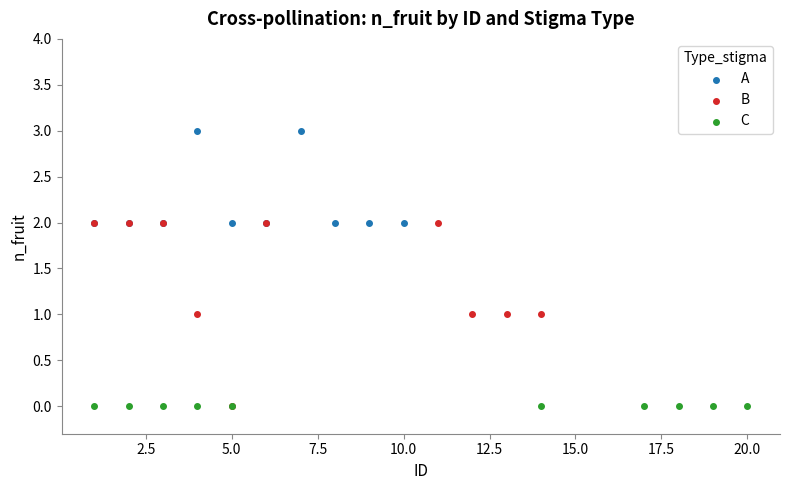

Which series contains the highest Y value?

A